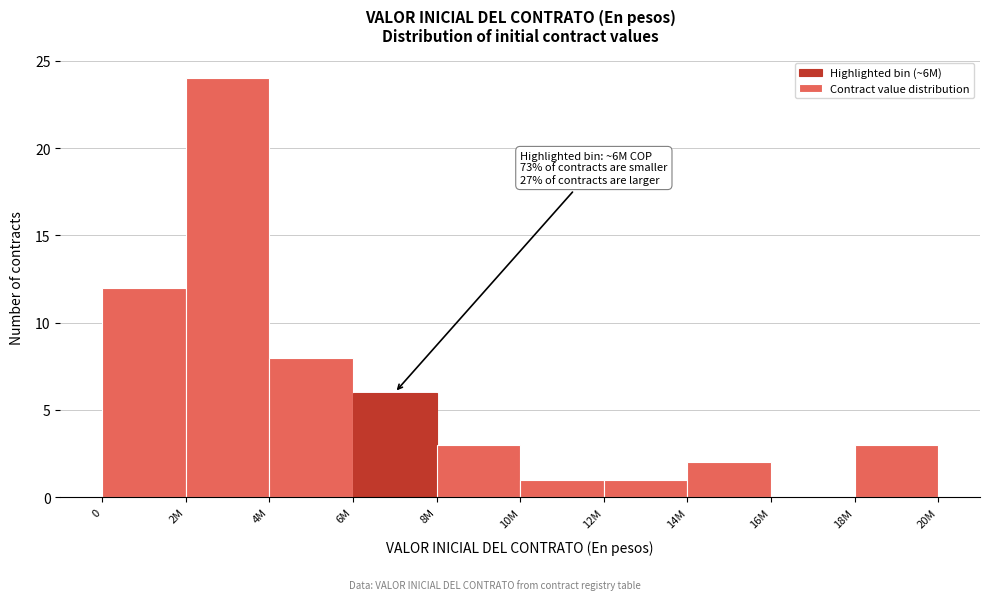

Reading left to right, transcribe all the data shown in this chart.

0=12	2M=24	4M=8	6M=6	8M=3	10M=1	12M=1	14M=2	16M=0	18M=3